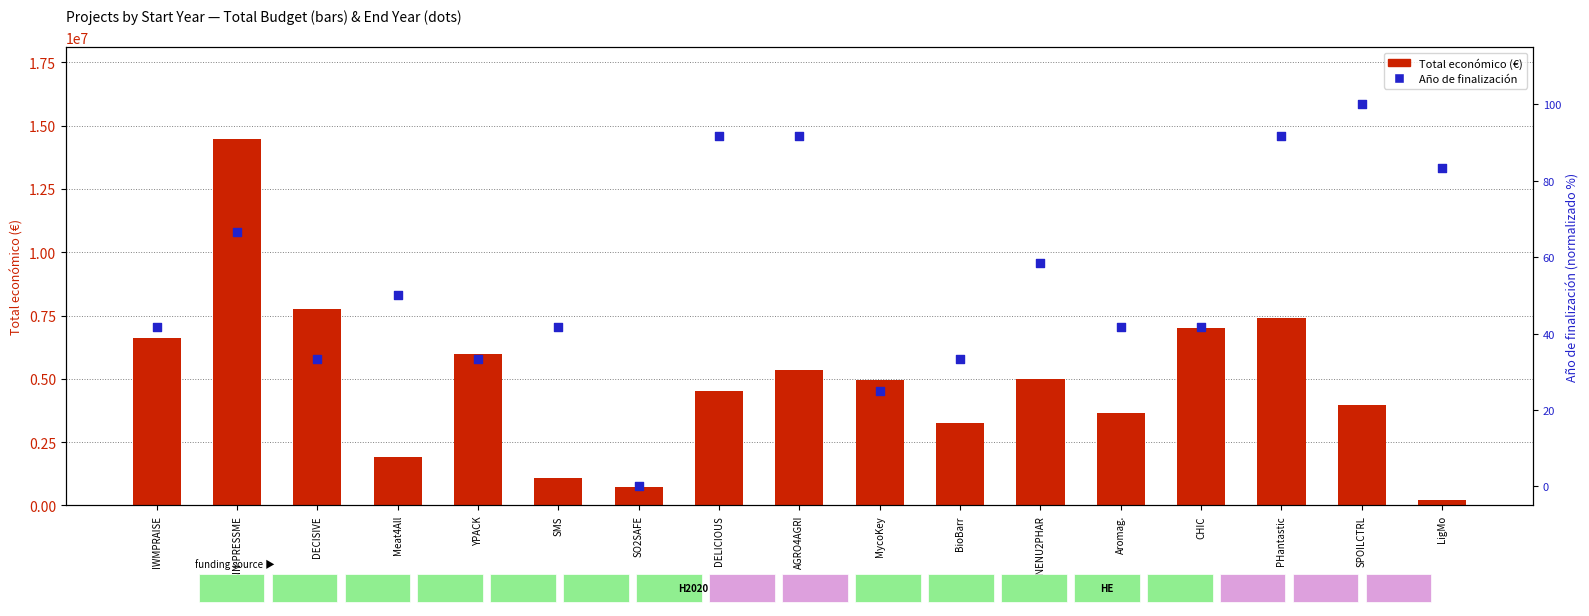

Which series reaches the maximum Y coordinate?

Total económico